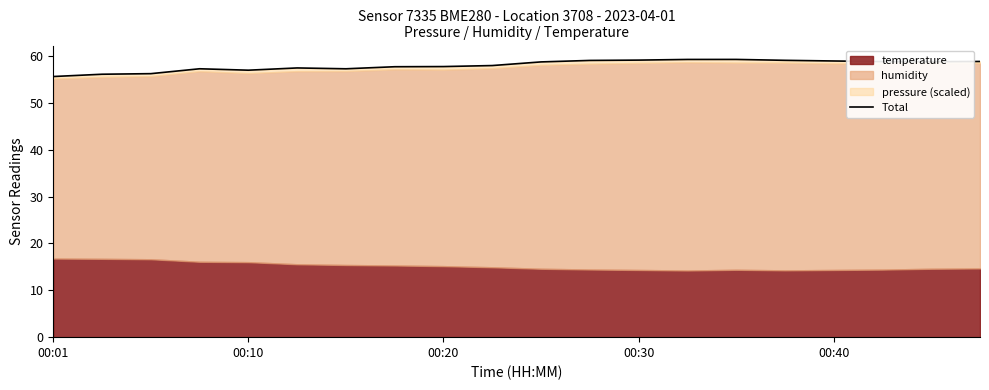

What is the label of the 4th point from the left?

00:30